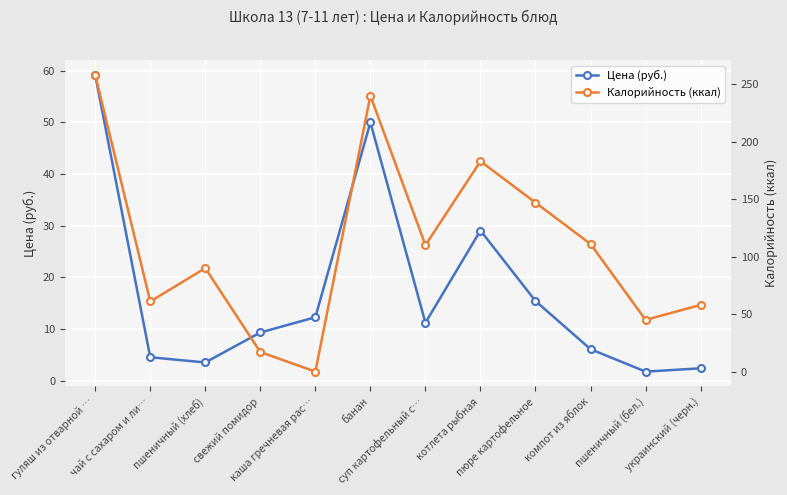

True or false: Цена (руб.) and Калорийность (ккал) intersect in this chart.

True